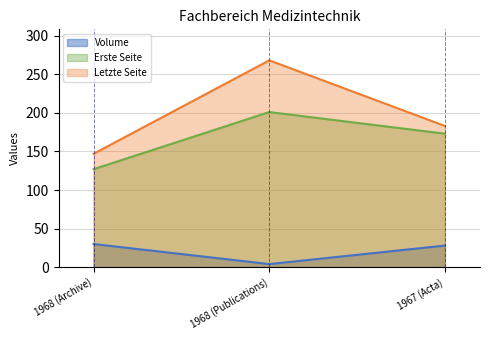

What position from the left is 1968 (Archive)?

1